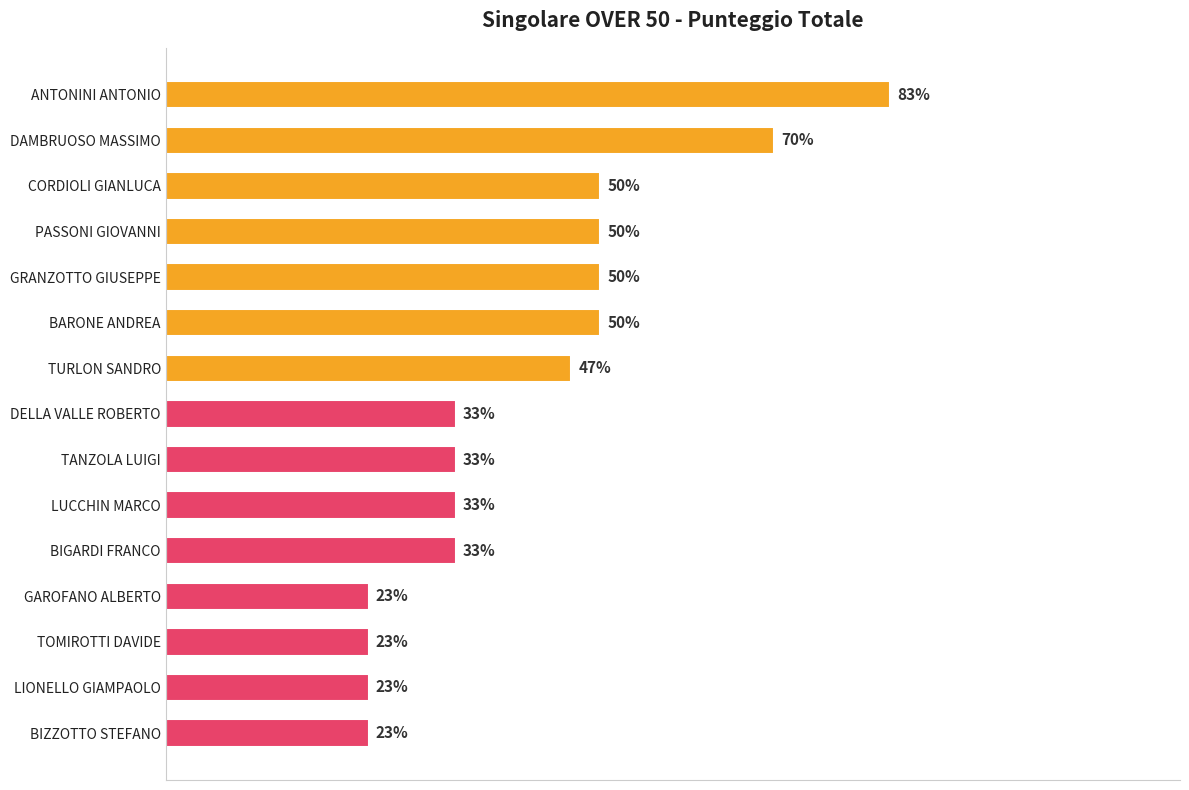

Does the chart contain any negative values?

No